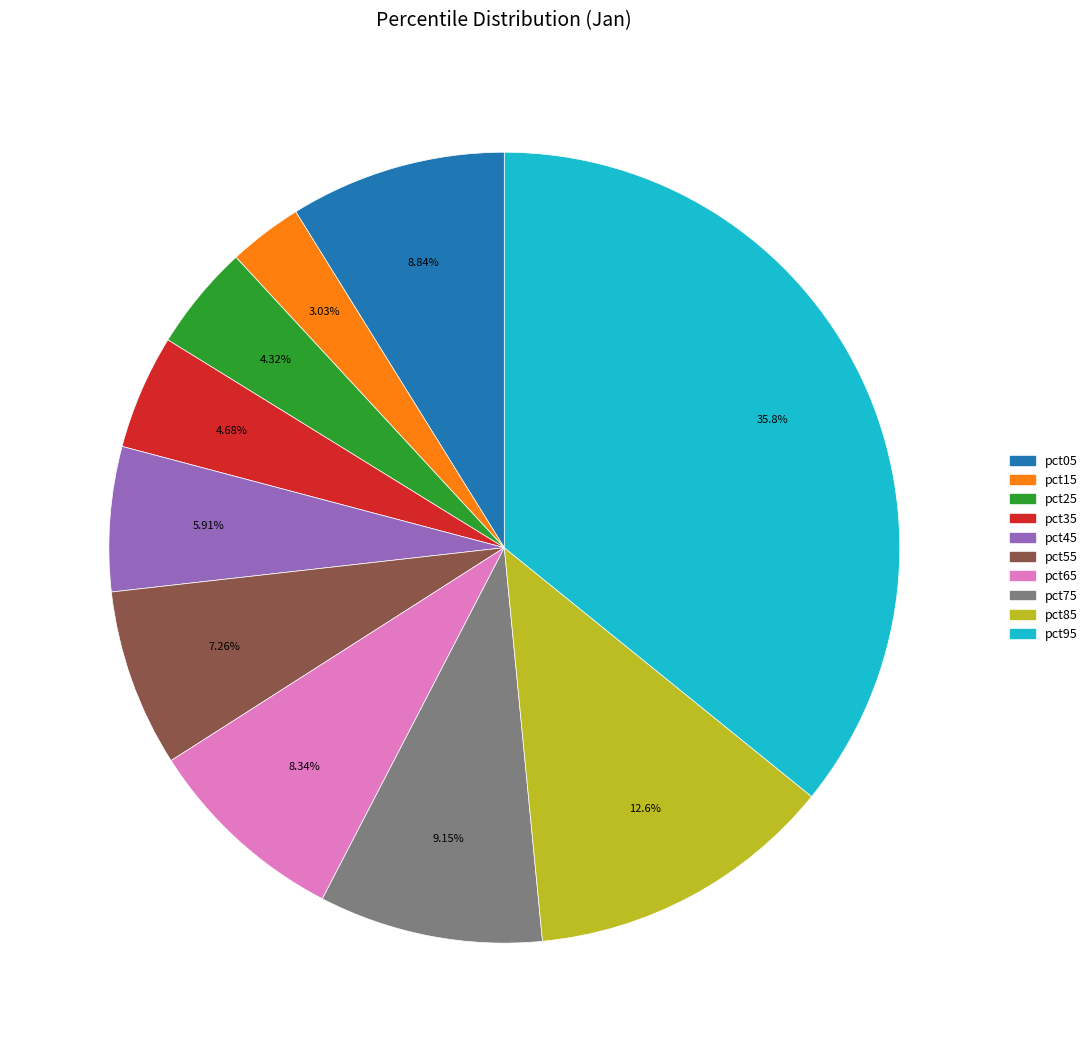

Between pct85 and pct45, which is larger?

pct85